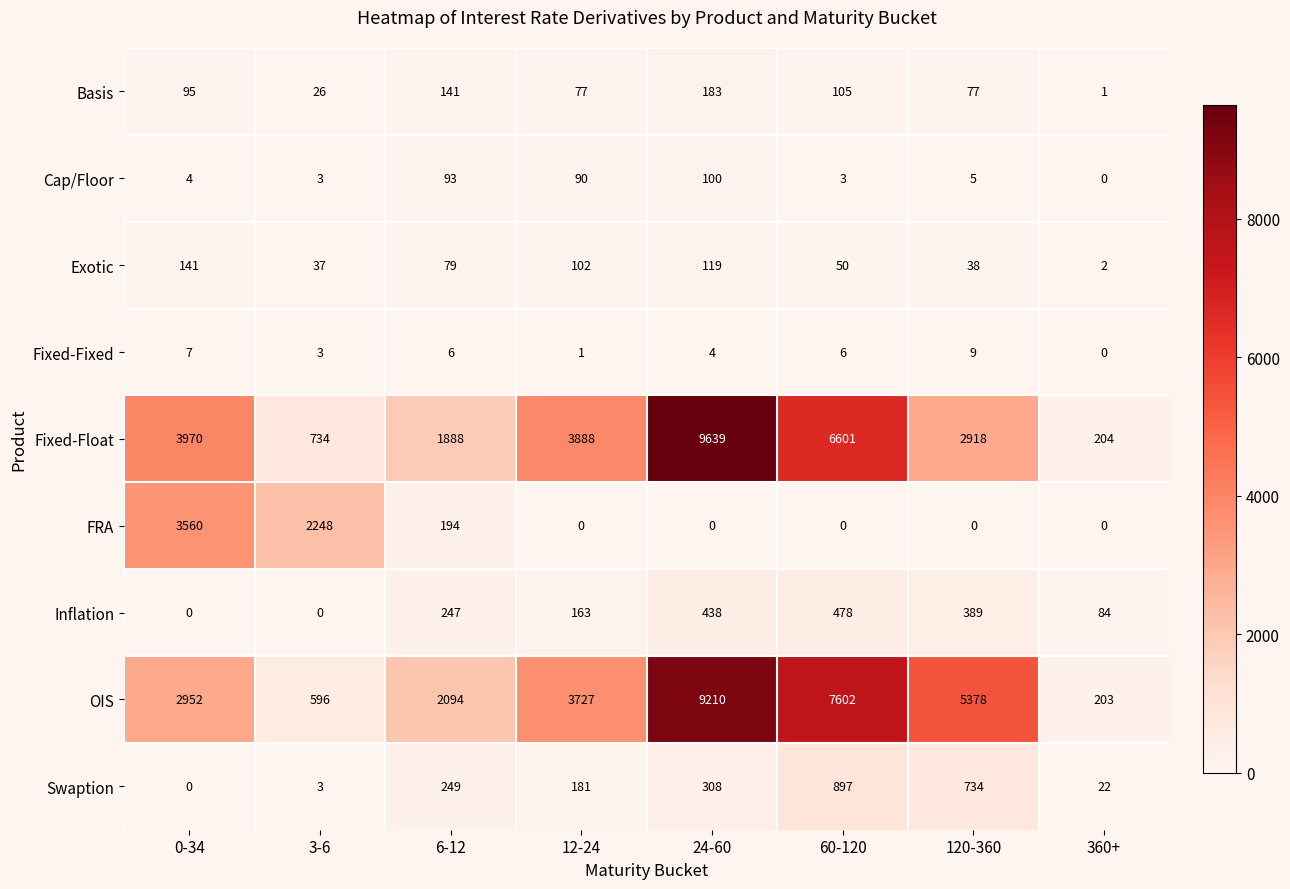

Which series has the largest range (max minus min)?

Fixed-Float